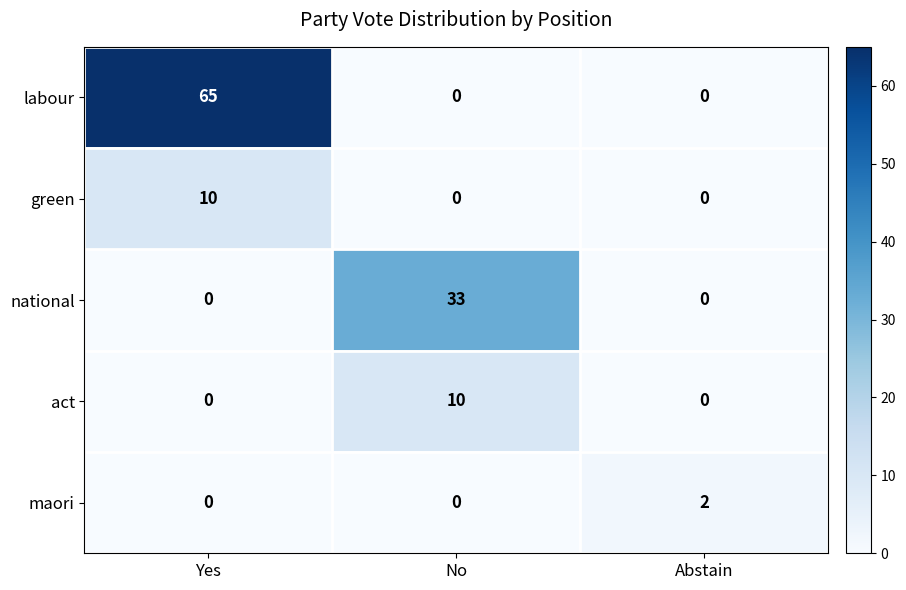

Which series has the largest total across all categories?

labour